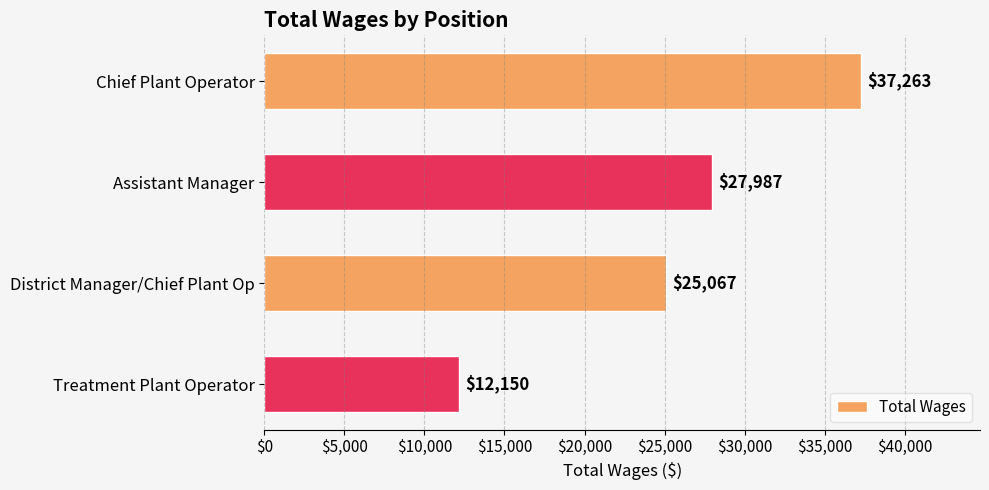

At which label is the value closest to 24706?

District Manager/Chief Plant Op